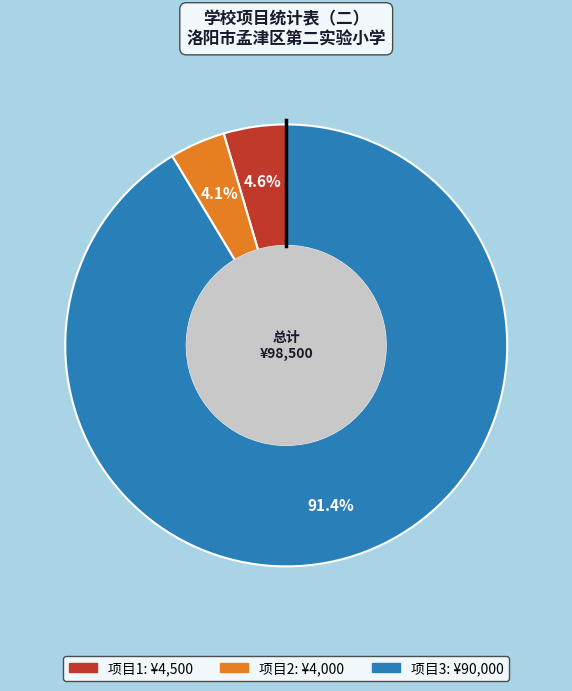

How many segments does this pie chart have?

3